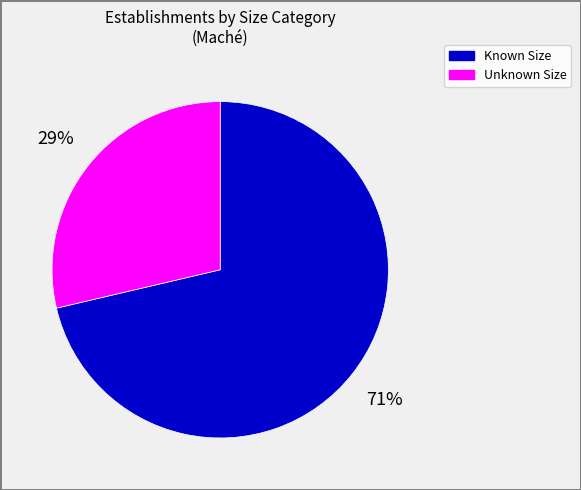

What percentage is the Known Size slice, to the nearest percent?

71%